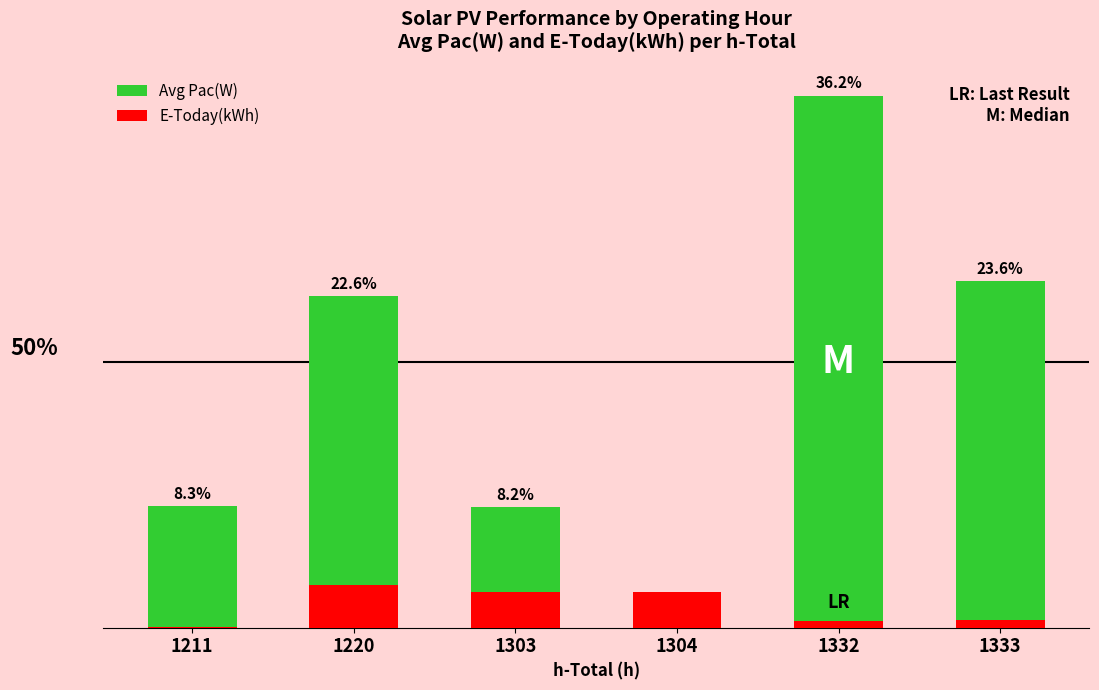

Which series has the largest range (max minus min)?

Avg Pac(W)